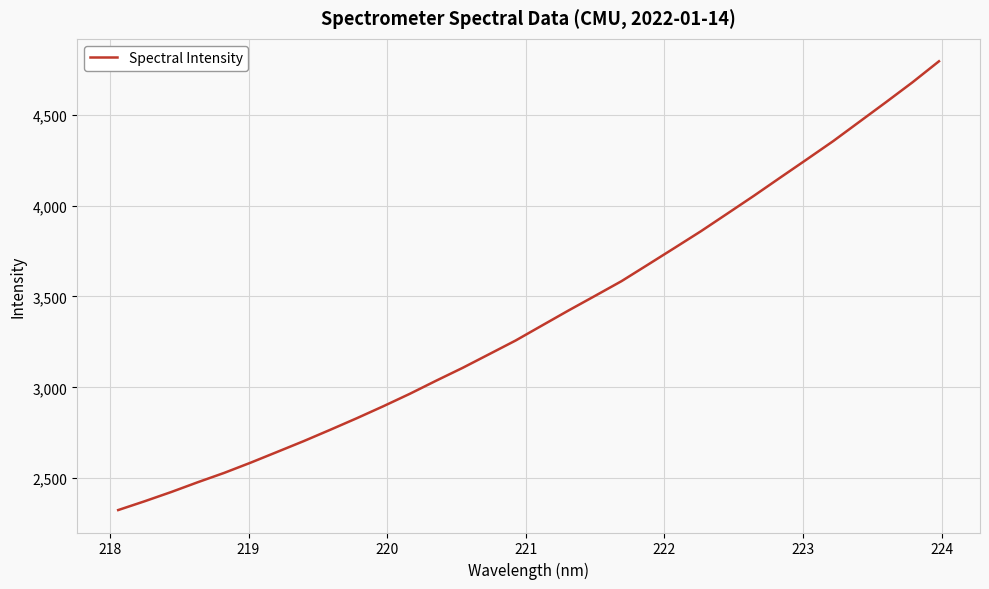

What is the greatest value displayed?

4794.1